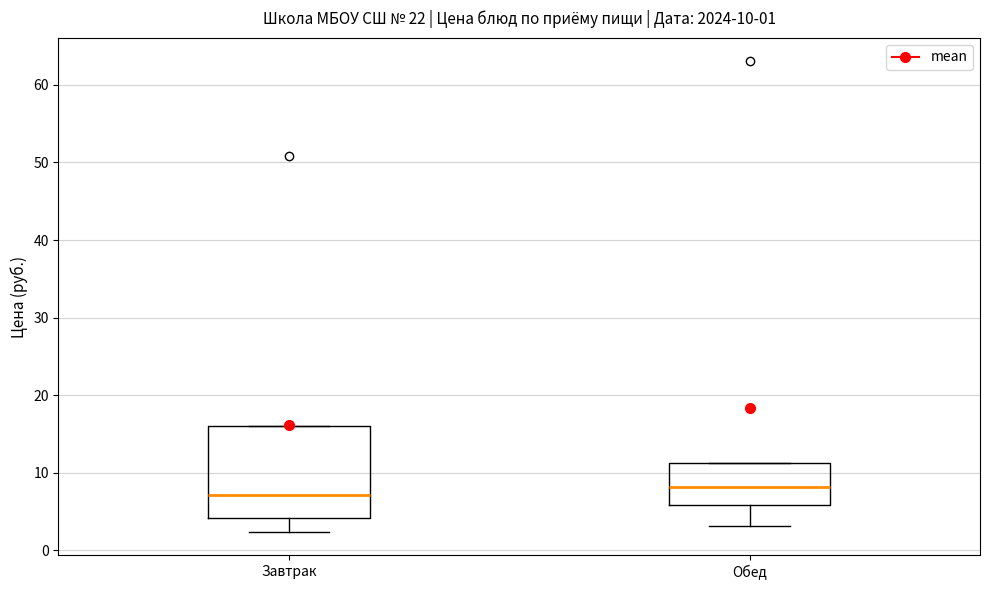

Which box's median line is the highest?

Обед